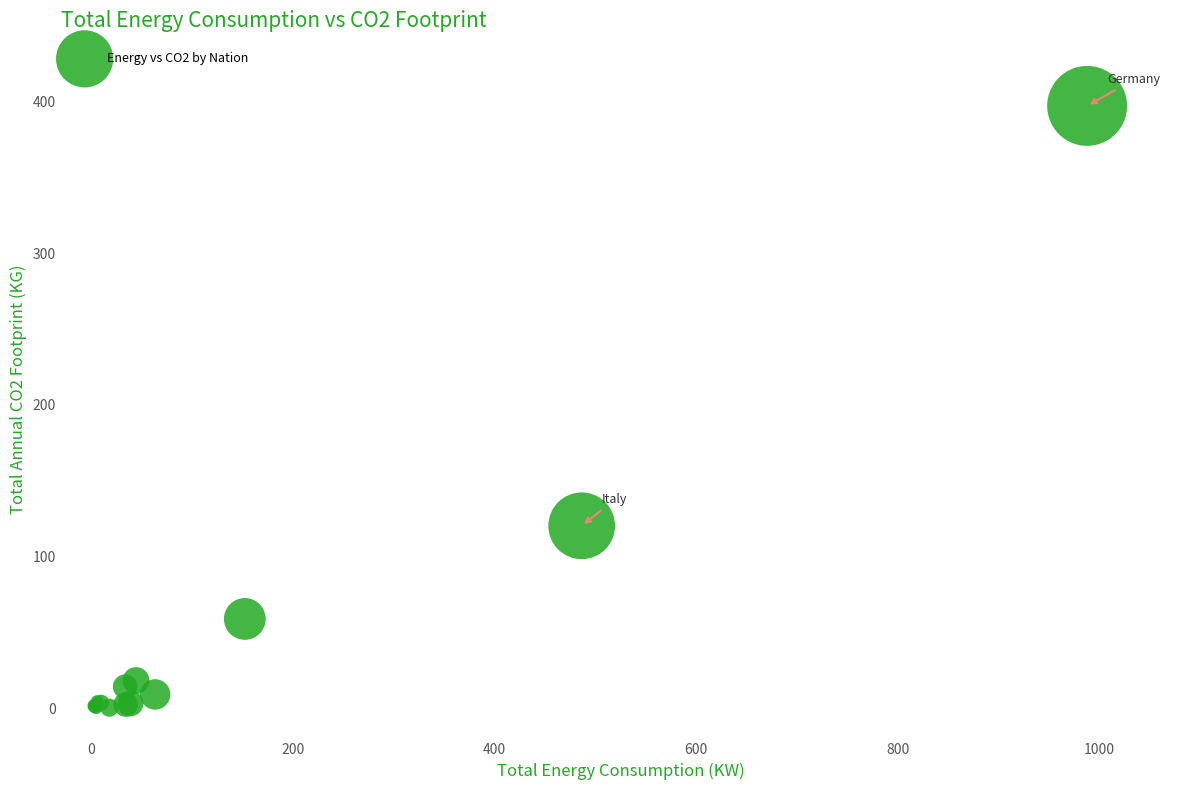

What Y value in the scatter plot is closest to 198?

120.2